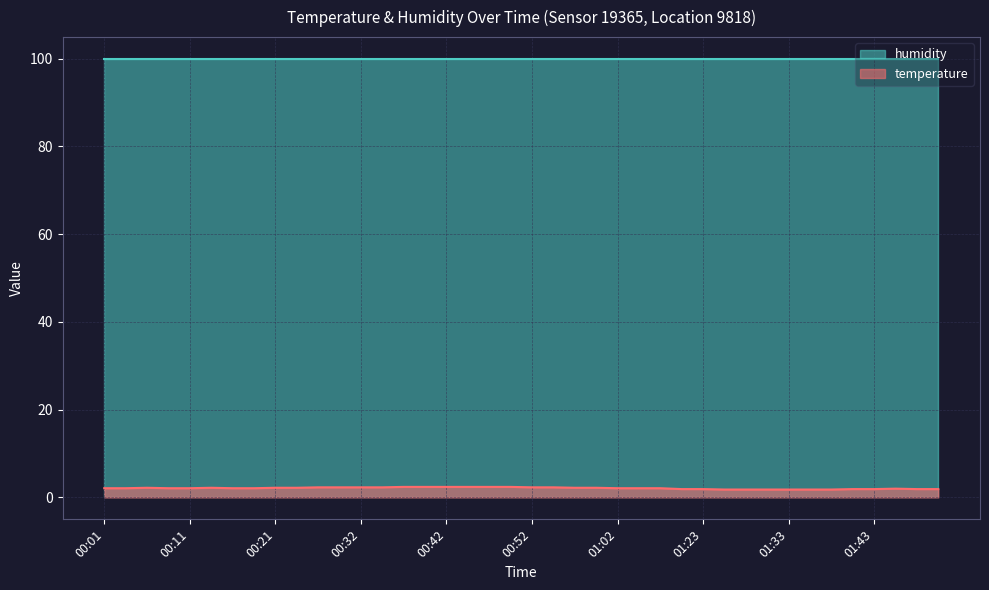

Between 01:31 and 01:04, which is larger?

01:04